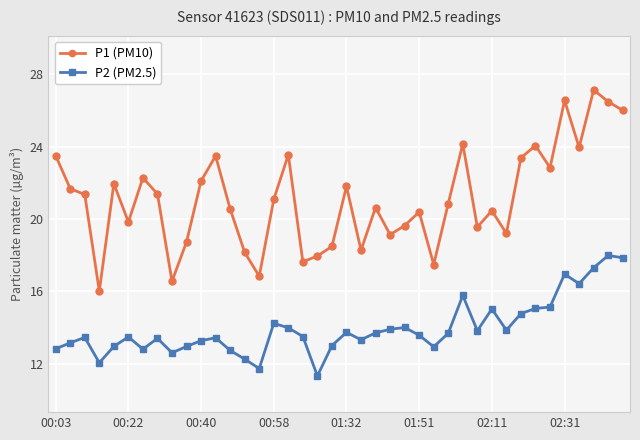

At how many categories does at least one series exceed 11?

40